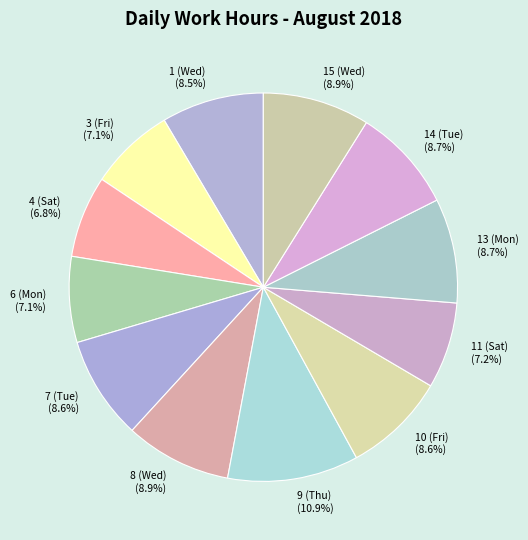

What is the ratio of the value at 13 (Mon) (8.7%) to the value at 15 (Wed) (8.9%)?

1.0